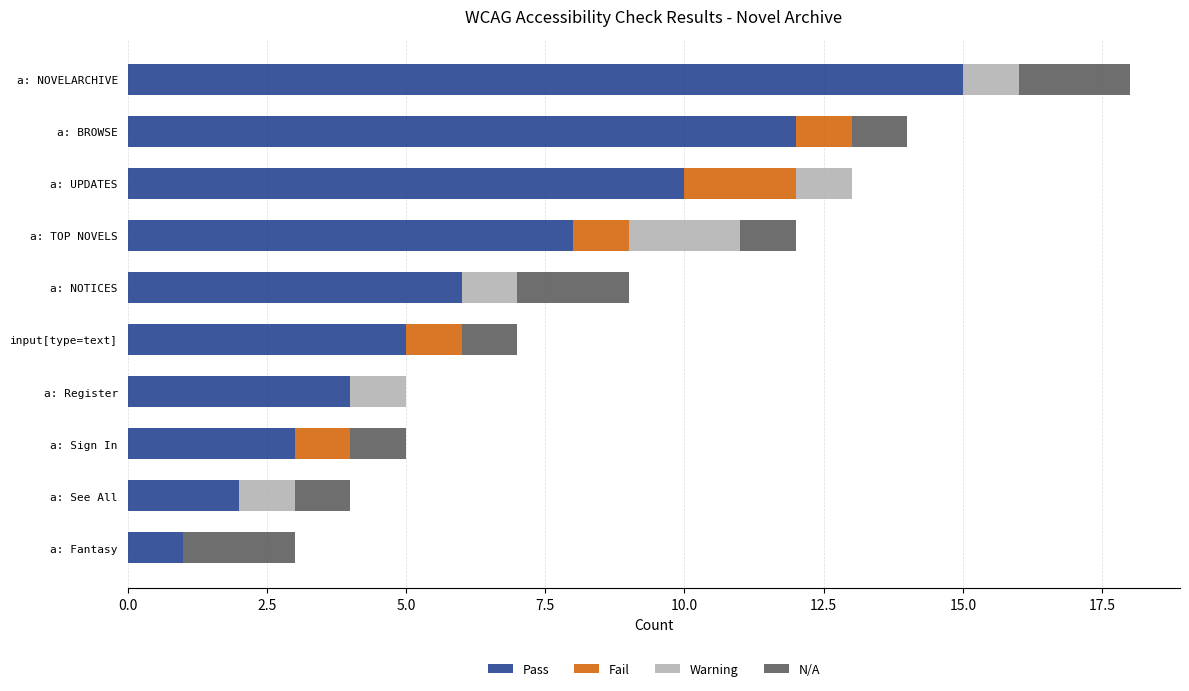

Is it true that Pass equals 0 at a: Fantasy?

False